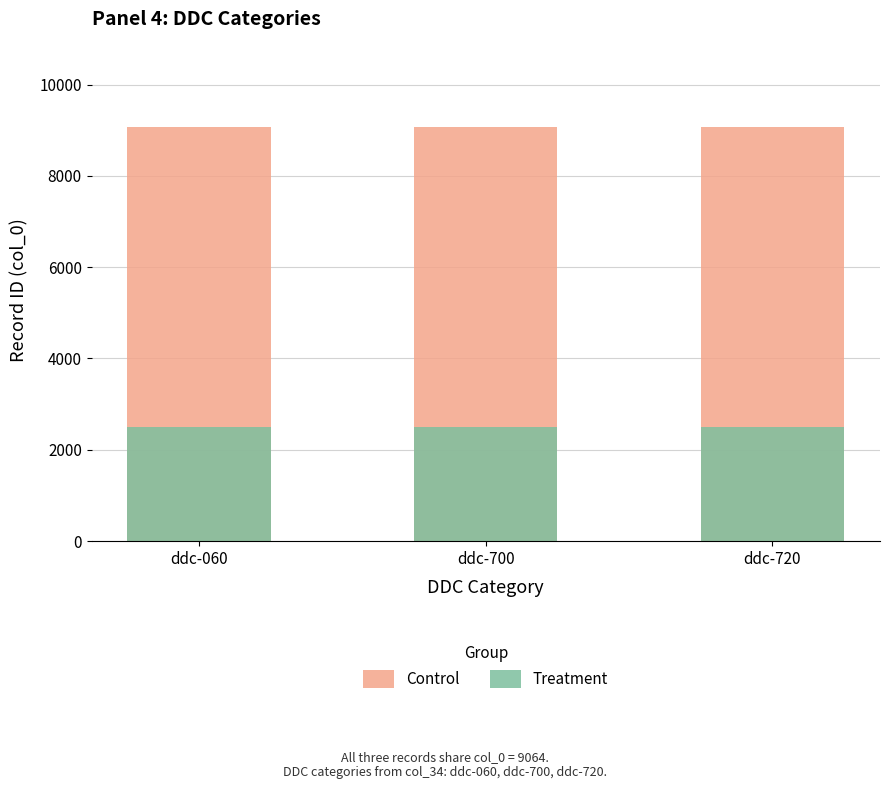

Count the number of data series in this chart.

2